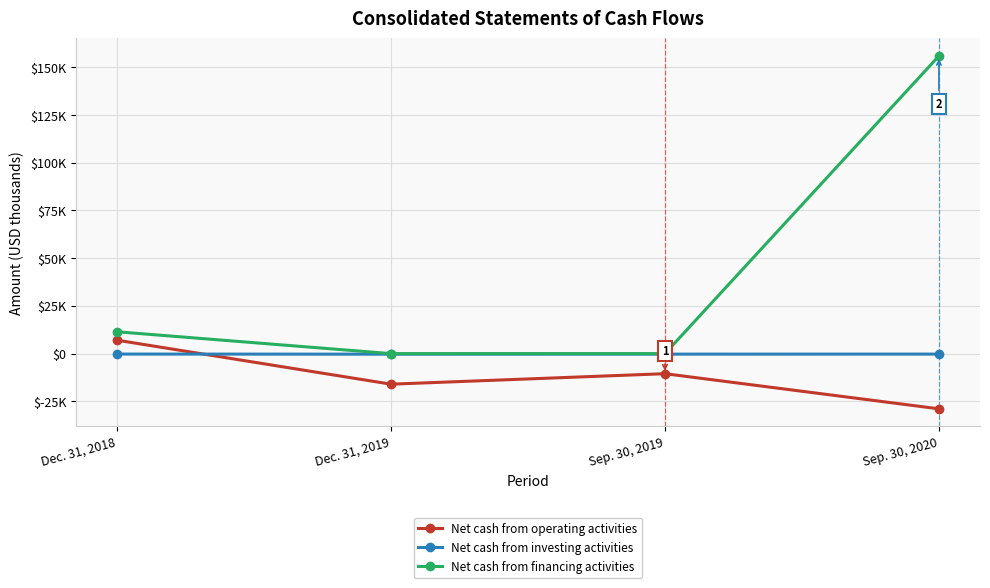

What is the label of the 4th point from the left?

Sep. 30, 2020